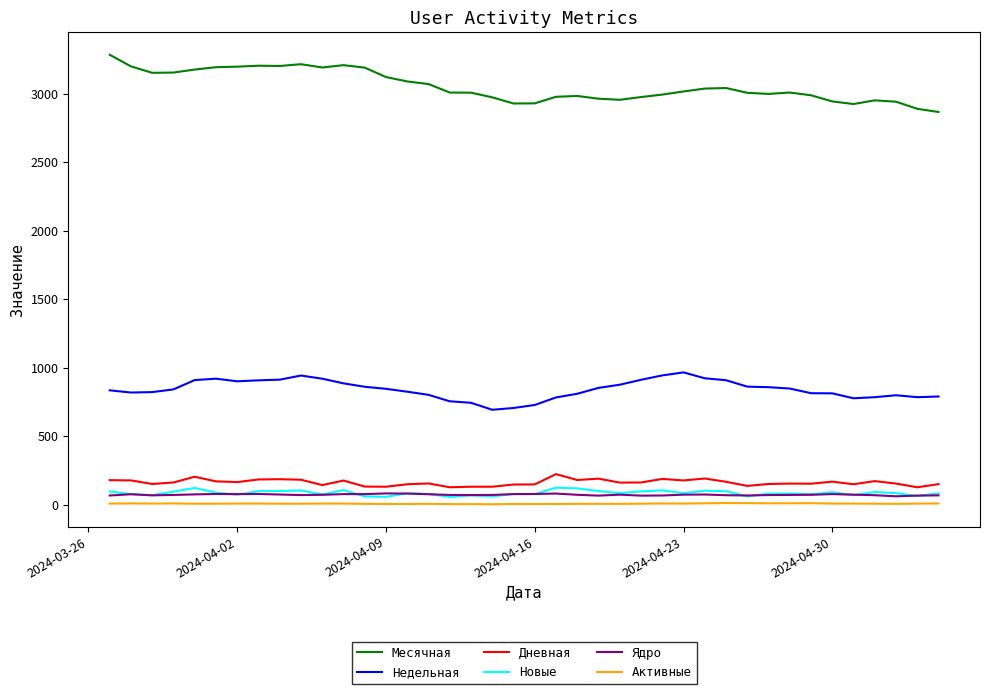

Which series has the widest spread of values?

Месячная